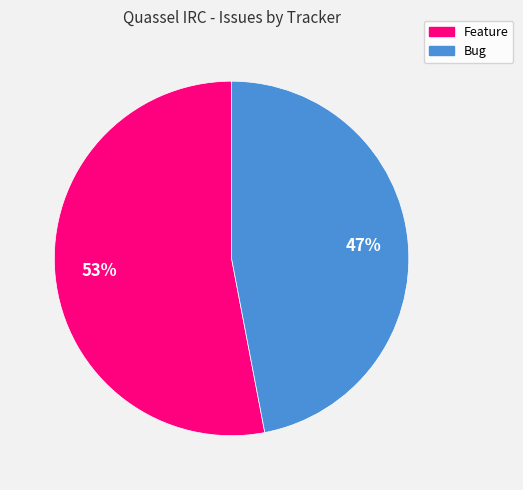

How many segments does this pie chart have?

2